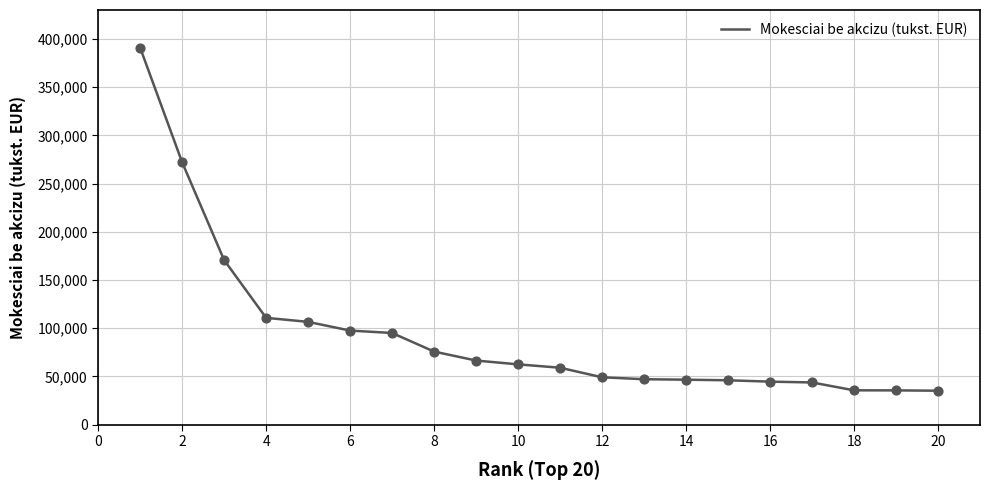

What is the difference between the maximum and minimum values?

355946